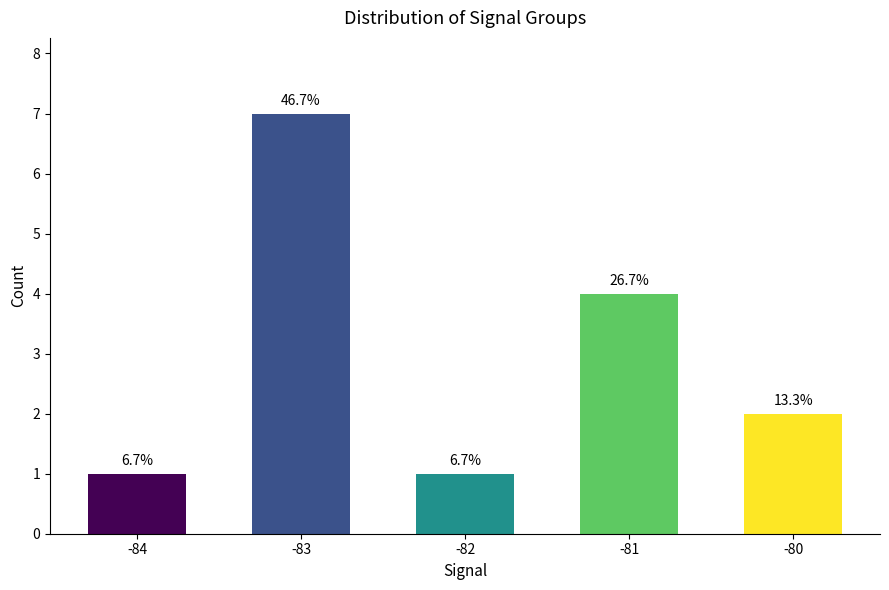

What is the minimum value shown in the chart?

1